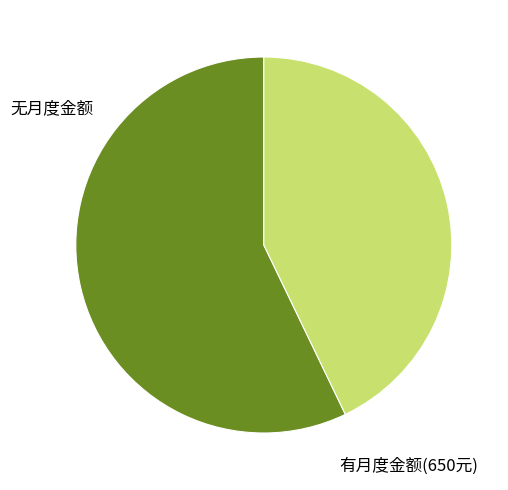

Is there any slice that represents more than half of the pie?

Yes